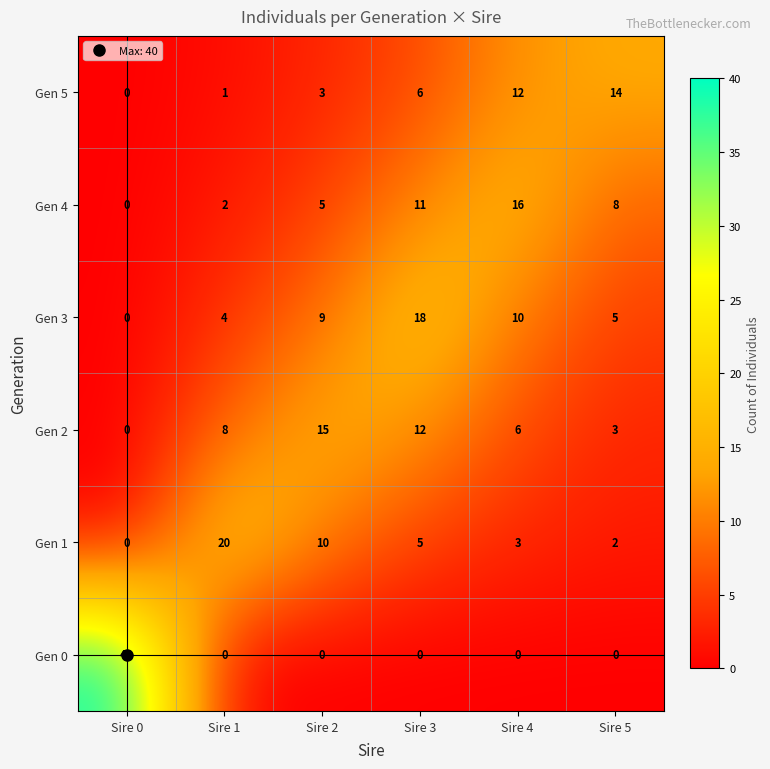

Which series has the widest spread of values?

Gen 0